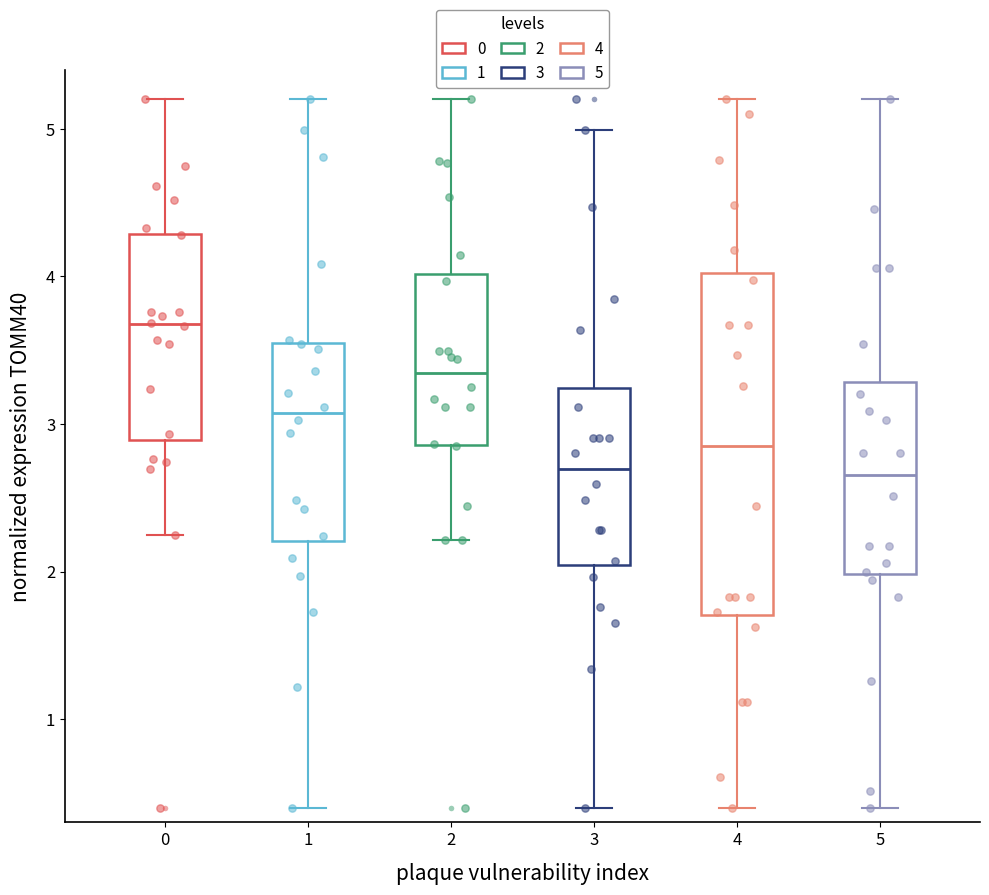

Reading left to right, read every box against the y-axis: the position of its median line, the range the box covers, and the ends of its whiskers. The values are not printed on the chart, so give them approximately, as read against the axis.

0: median 3.7, box 2.9 to 4.3, whiskers 2.2 to 5.2
1: median 3.1, box 2.2 to 3.5, whiskers 0.4 to 5.2
2: median 3.3, box 2.9 to 4.0, whiskers 2.2 to 5.2
3: median 2.7, box 2.0 to 3.2, whiskers 0.4 to 5.0
4: median 2.9, box 1.7 to 4.0, whiskers 0.4 to 5.2
5: median 2.7, box 2.0 to 3.3, whiskers 0.4 to 5.2